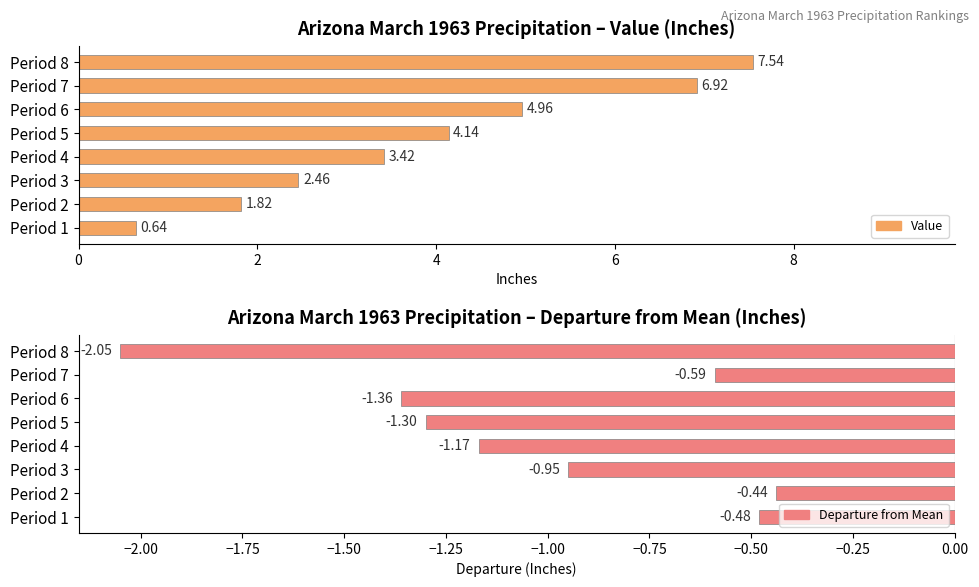

Rank the series by their maximum value, from highest to lowest.

Value, Departure